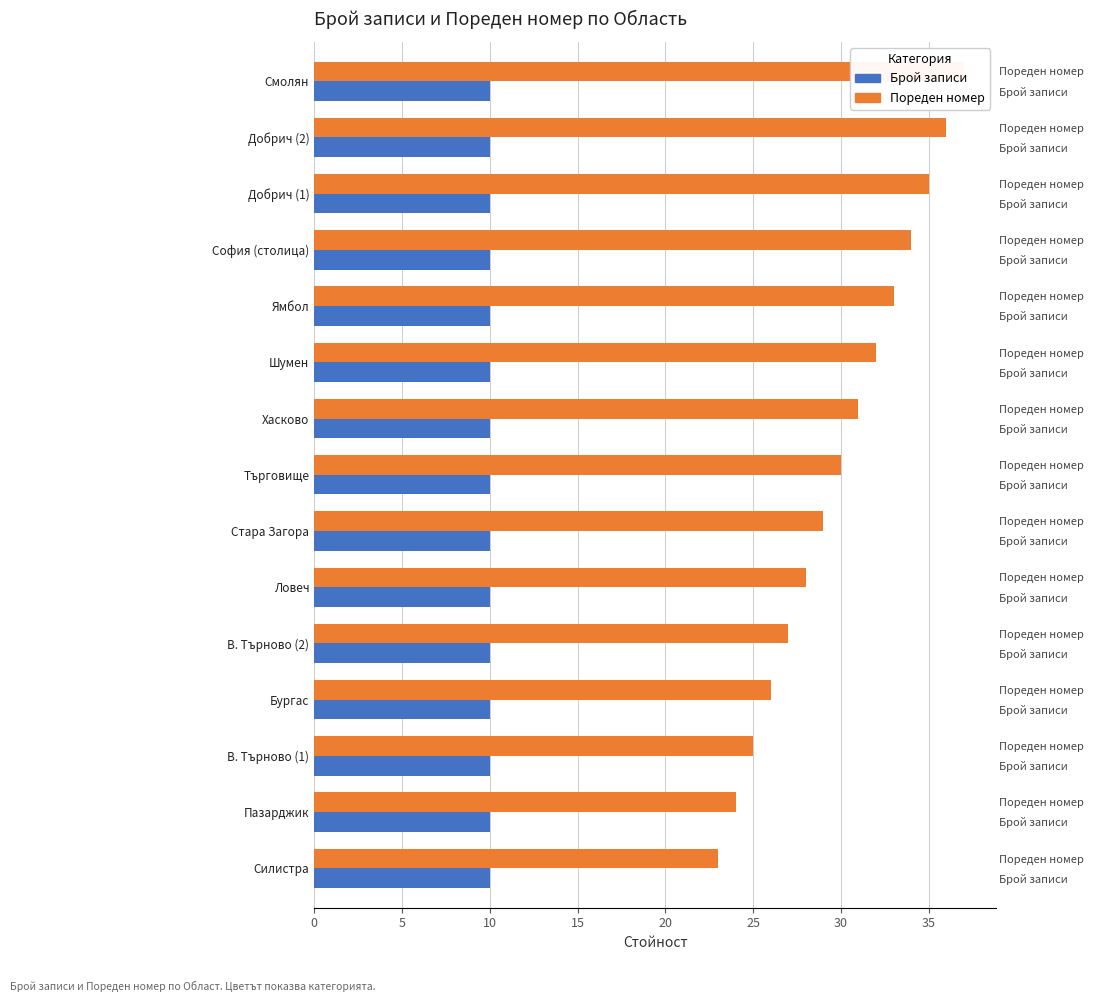

Which series has the largest total across all categories?

Пореден номер